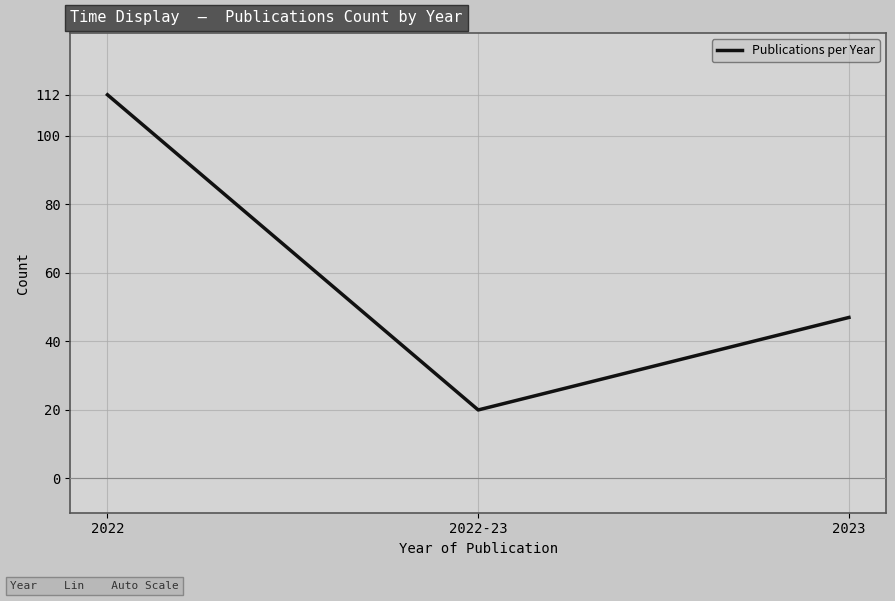

List the labels in order of value, smallest first.

2022-23, 2023, 2022